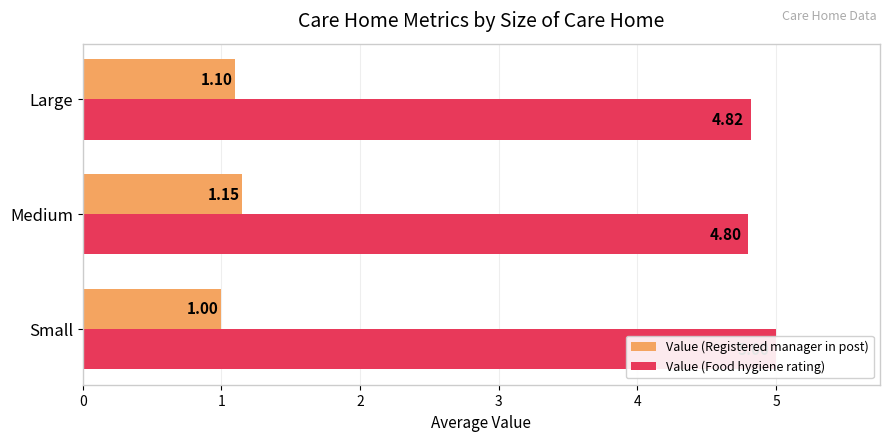

How many data points in Value (Registered manager in post) are above 1?

2